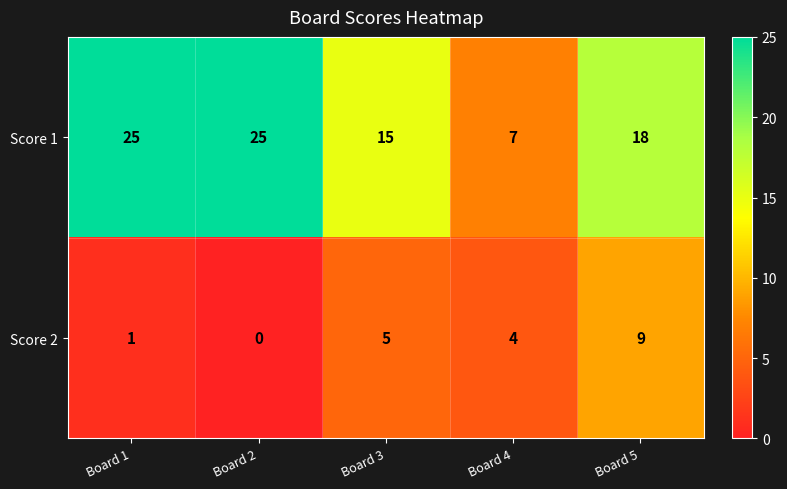

At which category is the sum across all series the highest?

Board 5